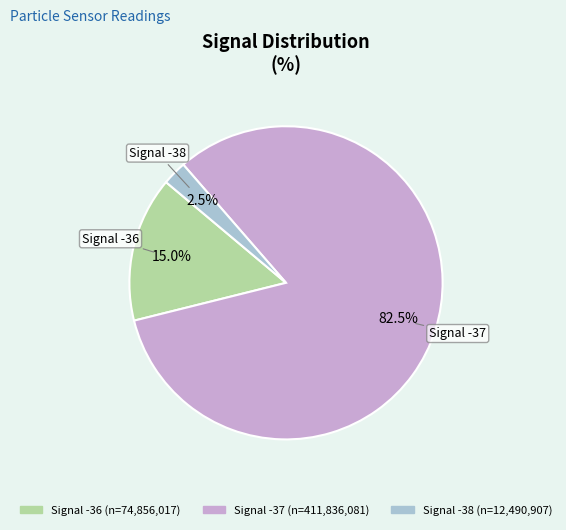

Does any single category account for the majority?

Yes